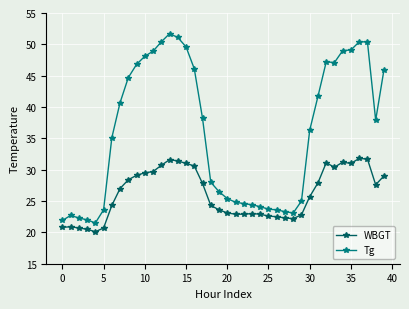

True or false: WBGT has more than 0 points higher than both neighbors.

True